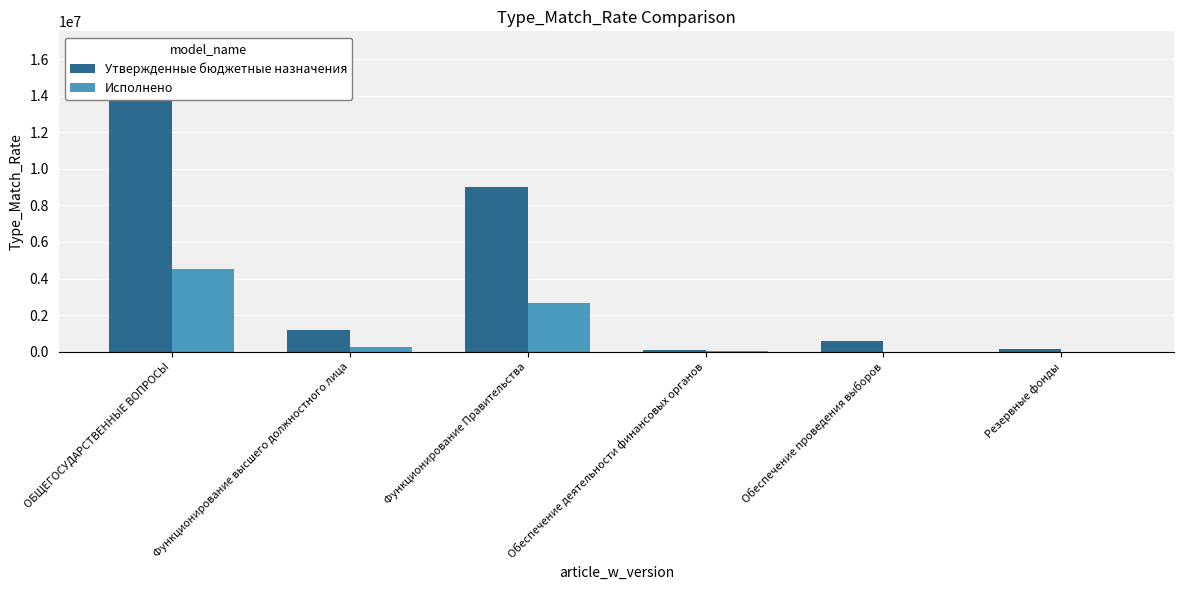

Rank the series by their average value, from lowest to highest.

Исполнено, Утвержденные бюджетные назначения